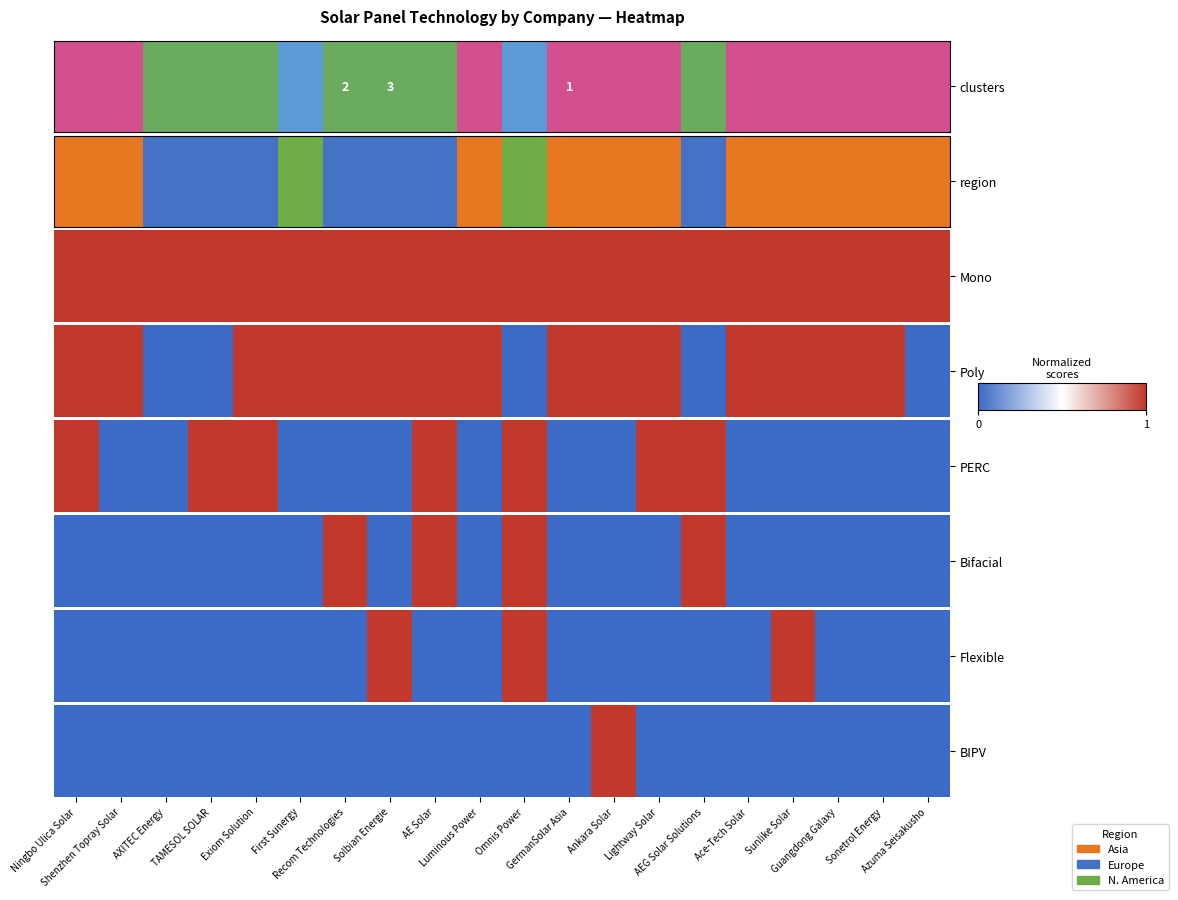

How many data points does each series have?

20